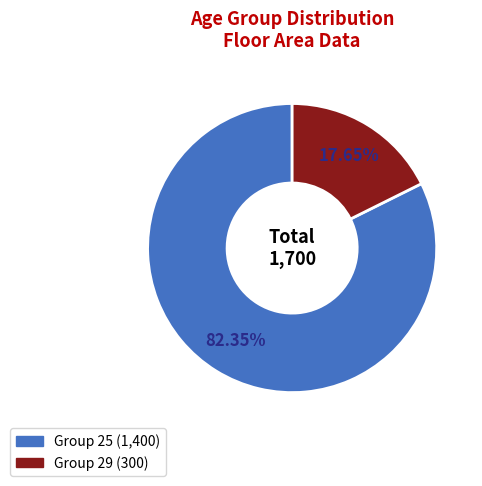

How many segments does this pie chart have?

2